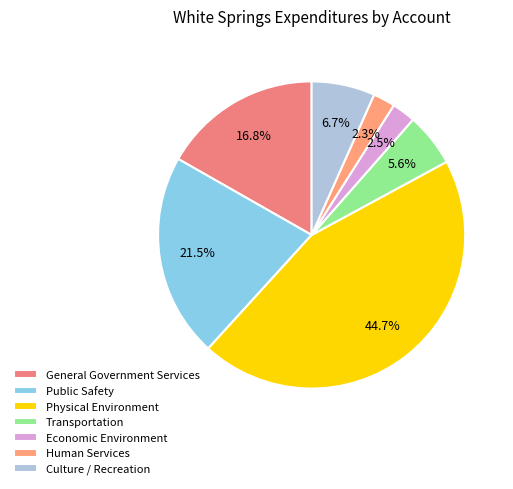

Which category has the biggest portion of the pie?

Physical Environment